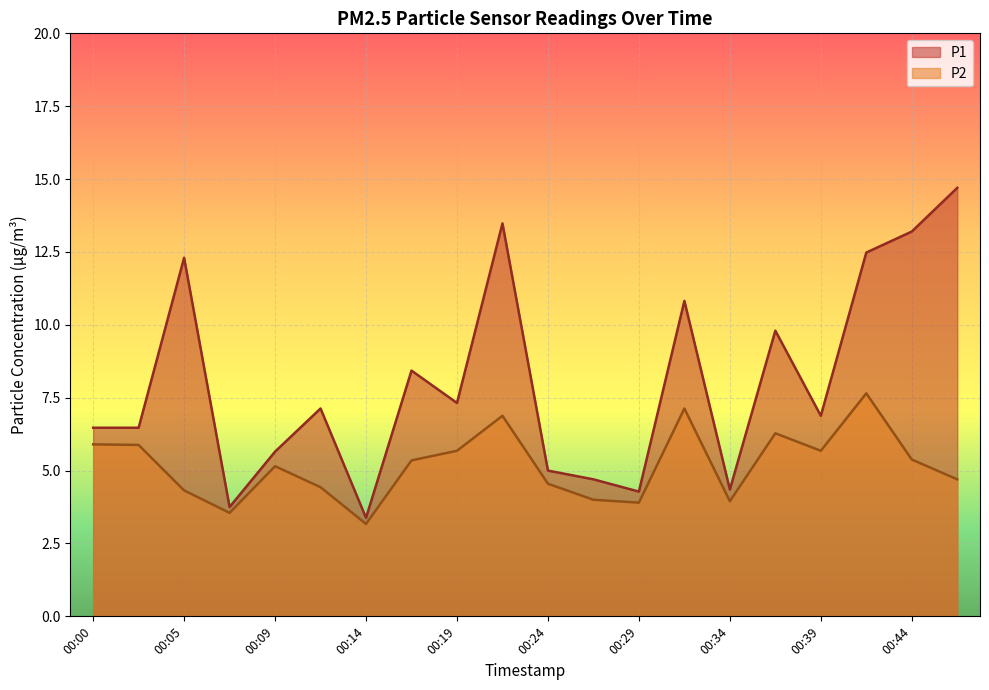

How many data points does each series have?

20